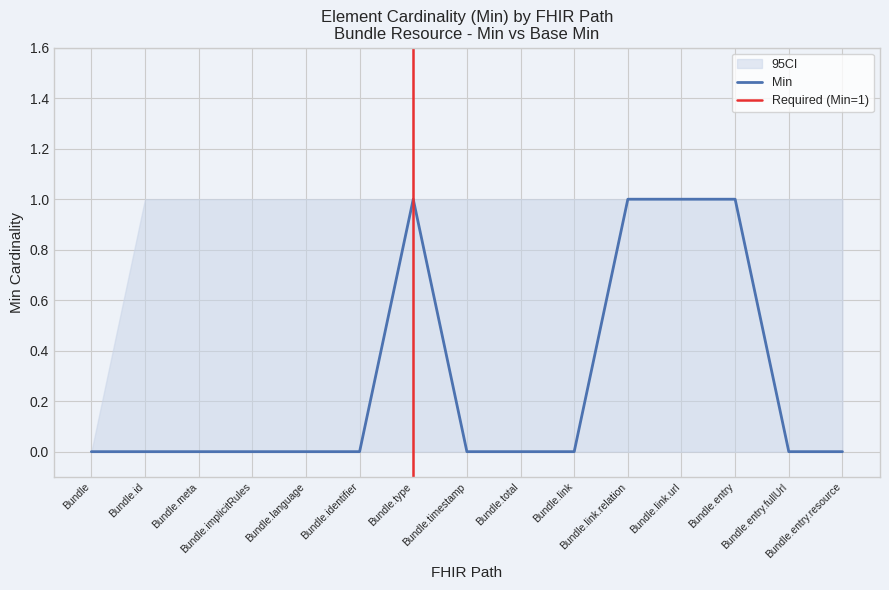

What is the approximate value at Bundle.link.relation?

1